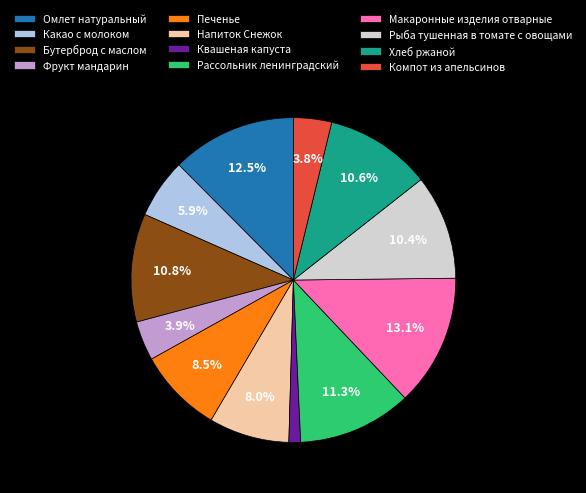

How many segments does this pie chart have?

12